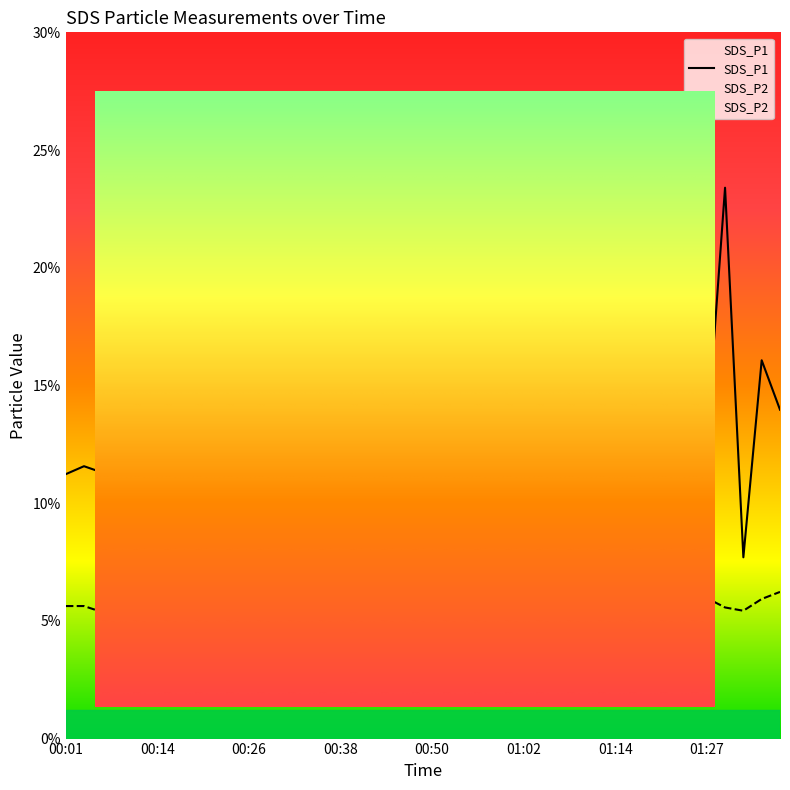

True or false: SDS_P1 and SDS_P2 cross at least once.

False